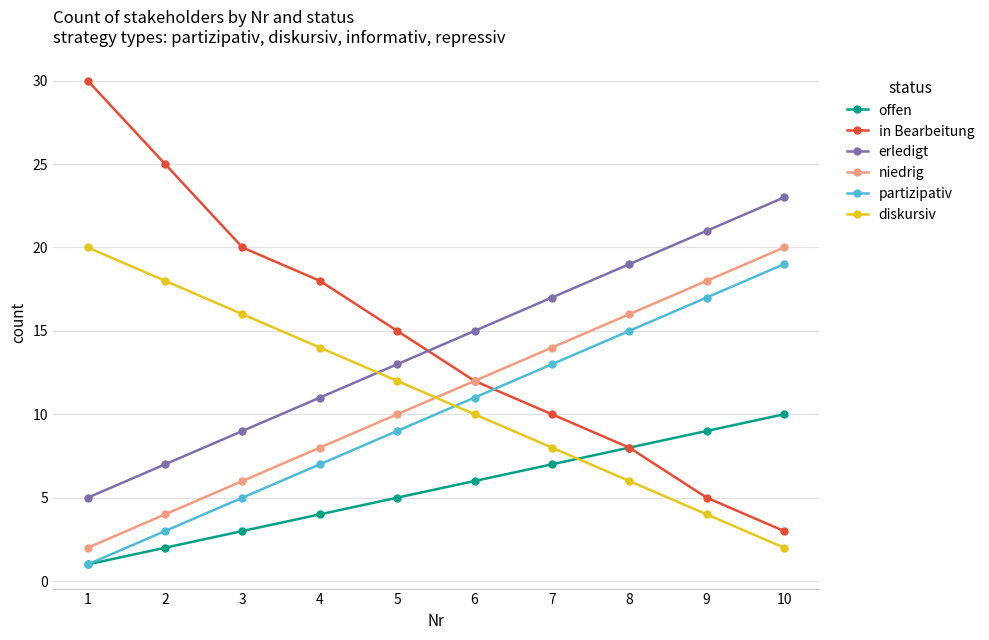

Reading left to right, transcribe all the data shown in this chart.

offen: 1=1	2=2	3=3	4=4	5=5	6=6	7=7	8=8	9=9	10=10
in Bearbeitung: 1=30	2=25	3=20	4=18	5=15	6=12	7=10	8=8	9=5	10=3
erledigt: 1=5	2=7	3=9	4=11	5=13	6=15	7=17	8=19	9=21	10=23
niedrig: 1=2	2=4	3=6	4=8	5=10	6=12	7=14	8=16	9=18	10=20
partizipativ: 1=1	2=3	3=5	4=7	5=9	6=11	7=13	8=15	9=17	10=19
diskursiv: 1=20	2=18	3=16	4=14	5=12	6=10	7=8	8=6	9=4	10=2